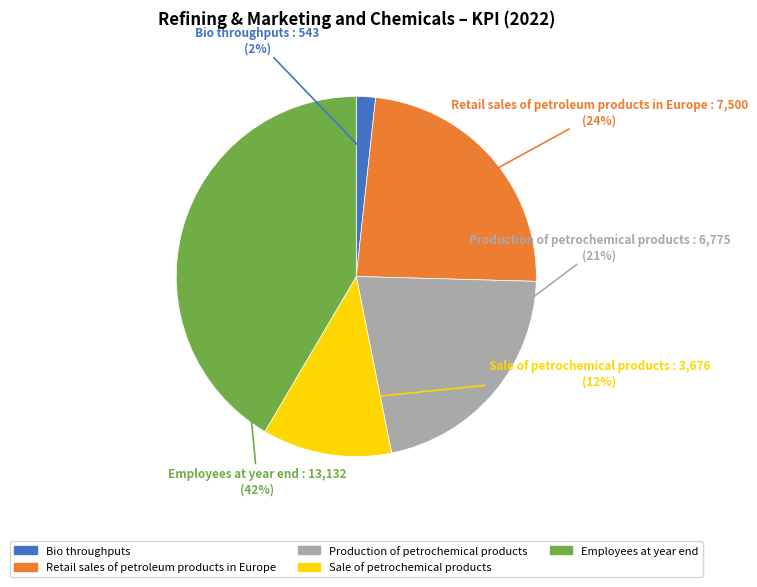

Is it true that Sale of petrochemical products is 12% of the pie?

True